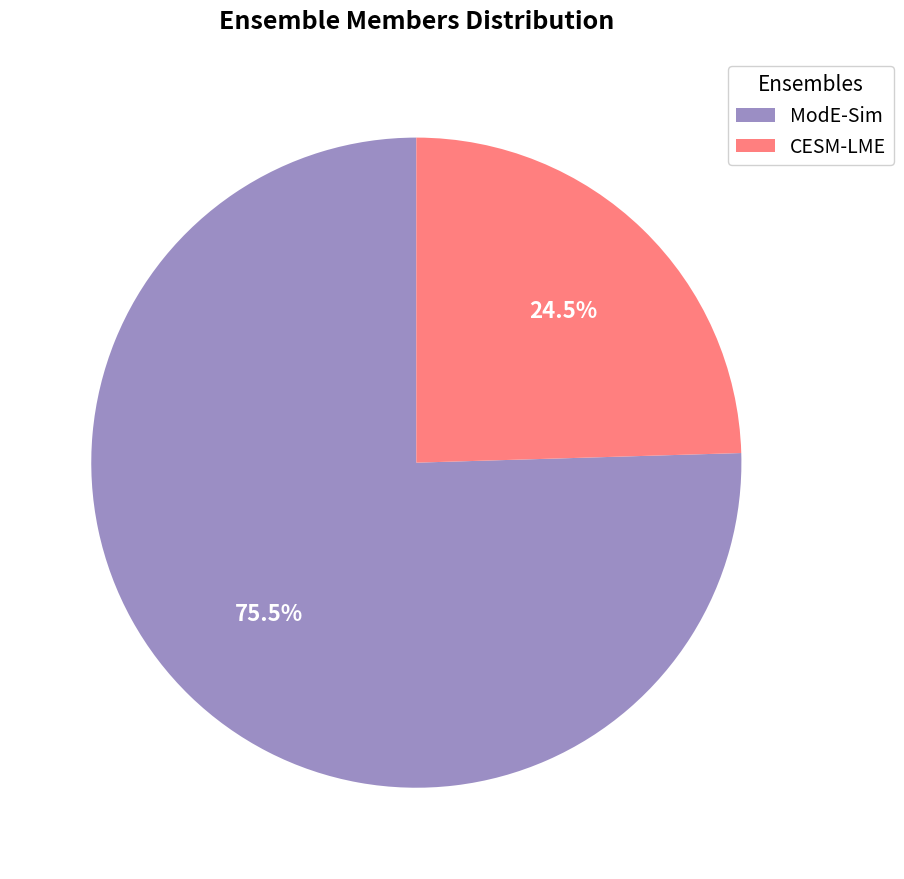

The ModE-Sim slice represents 84% of the pie. True or false?

False